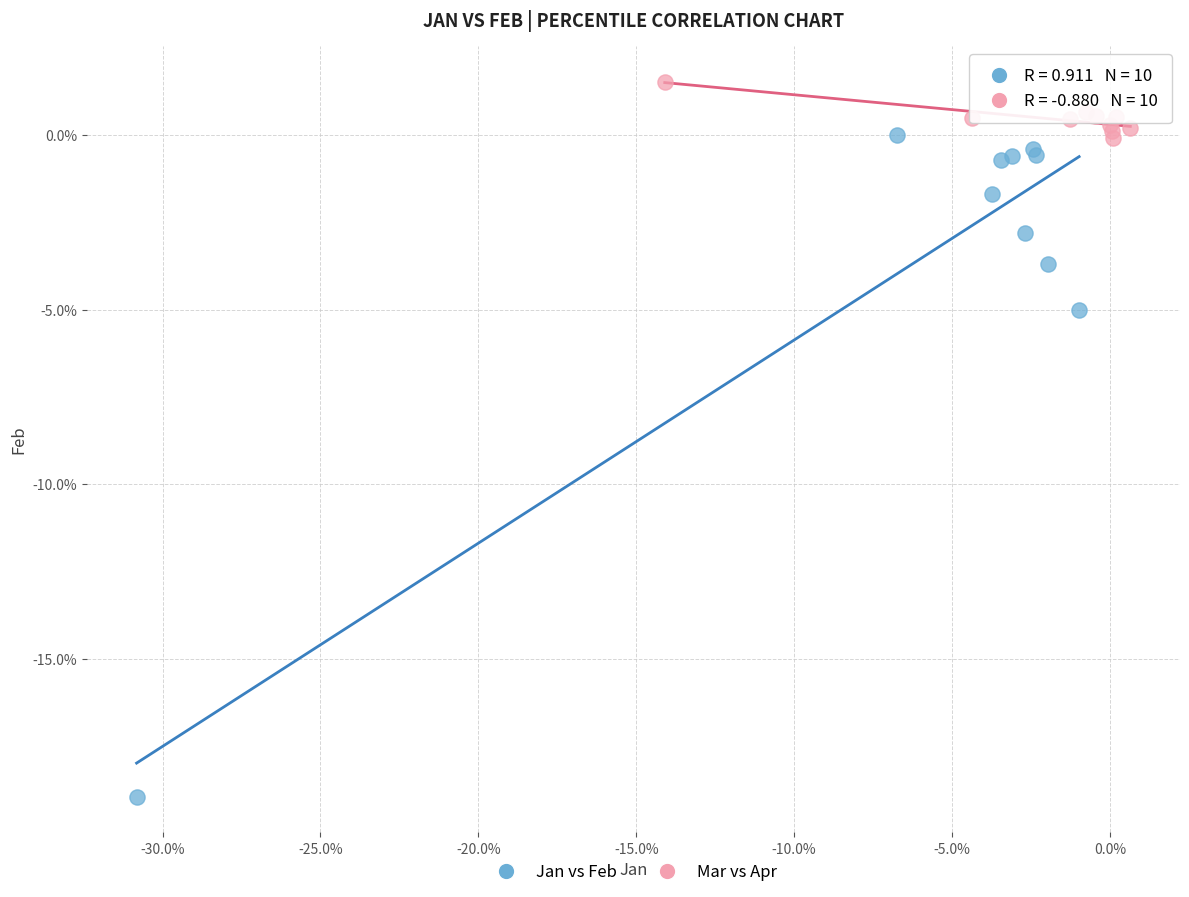

What are all the series names shown in the legend?

Jan vs Feb, Mar vs Apr